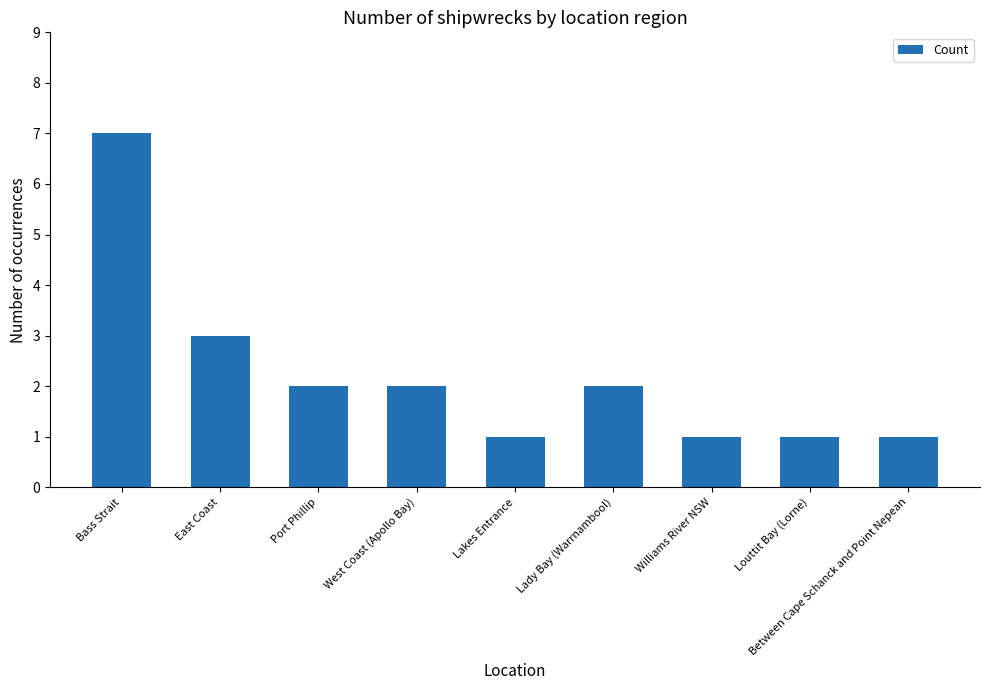

True or false: the data shows 1 at West Coast (Apollo Bay).

False